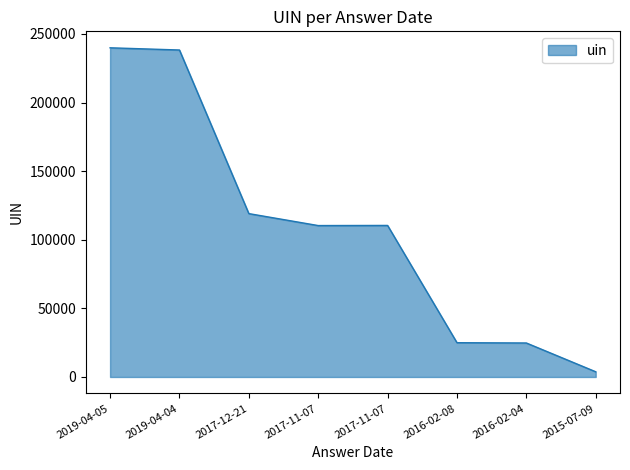

Does the chart display data point markers on the line(s)?

No